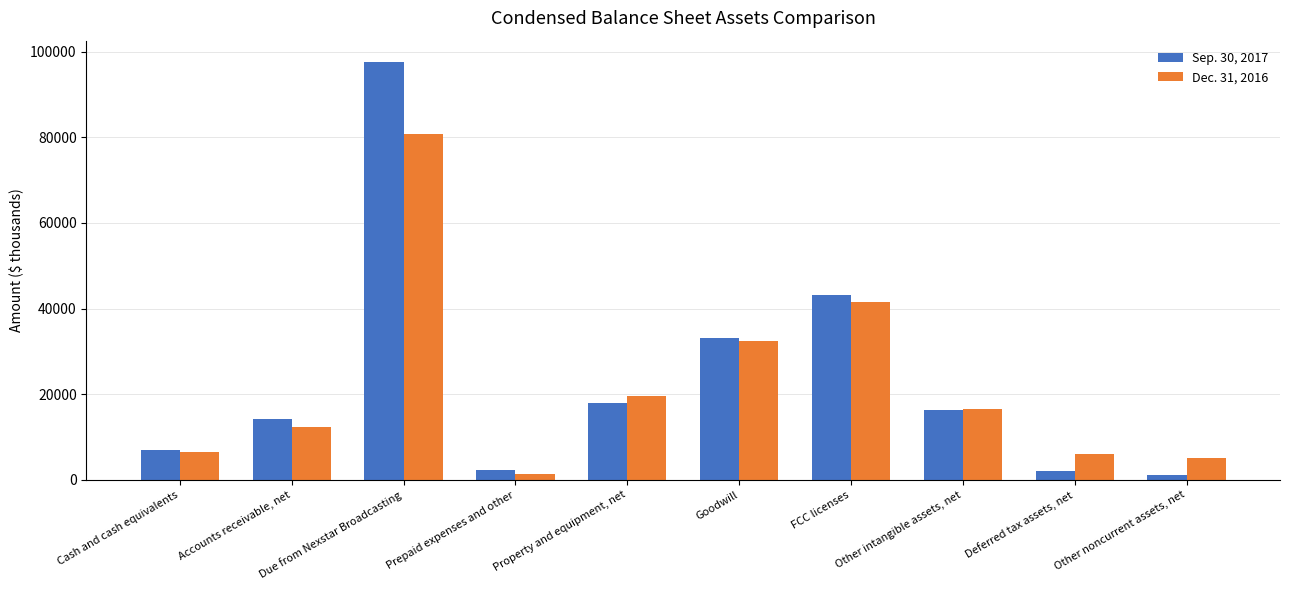

How many bars are there in each group?

2